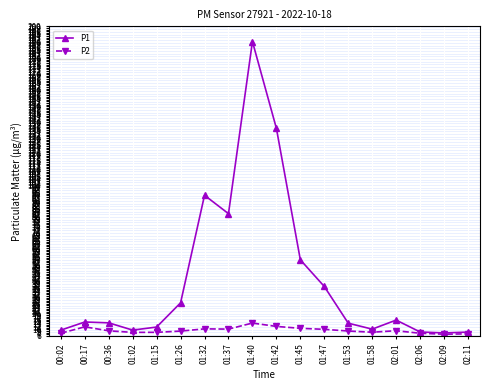

Is it true that P1 equals 42.1 at 01:32?

False